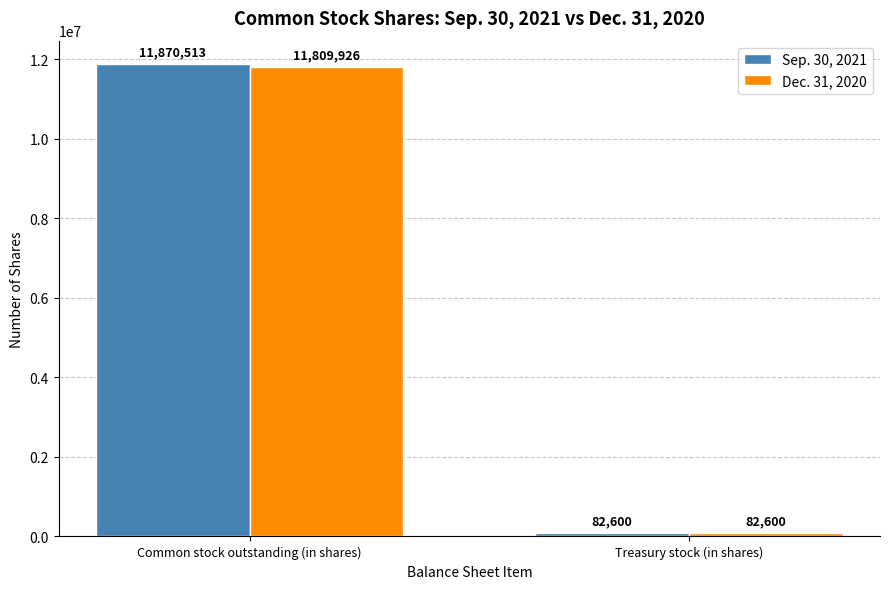

What is the label of the 2nd bar from the left?

Treasury stock (in shares)